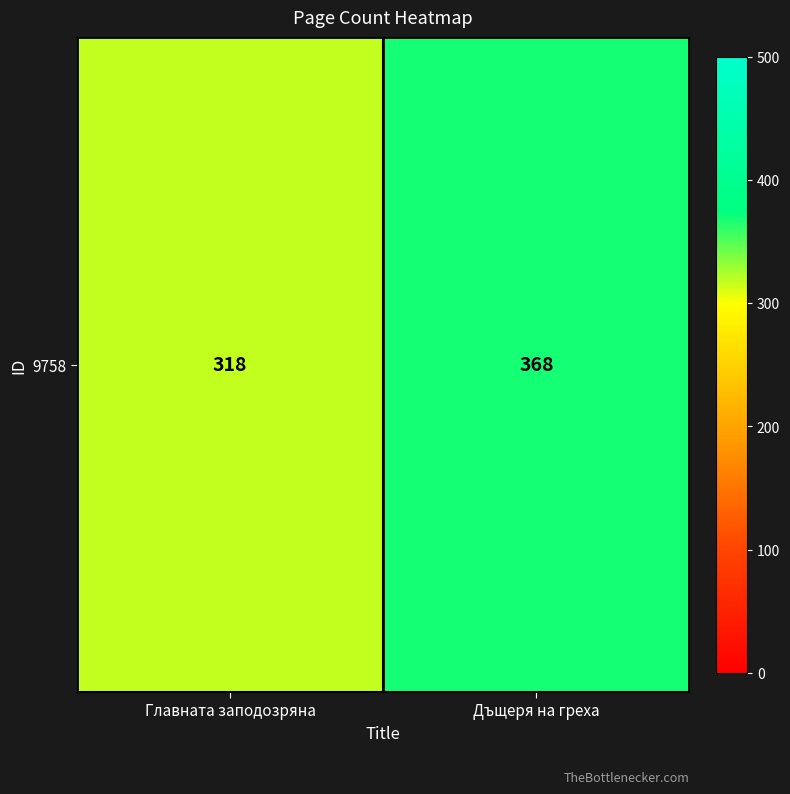

At which label is the value closest to 343?

Главната заподозряна